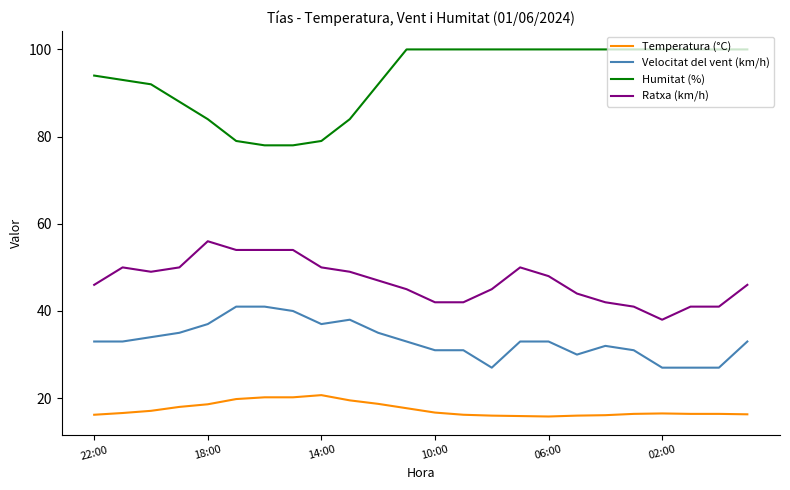

What is the average value of the Velocitat del vent (km/h) series?

33.3